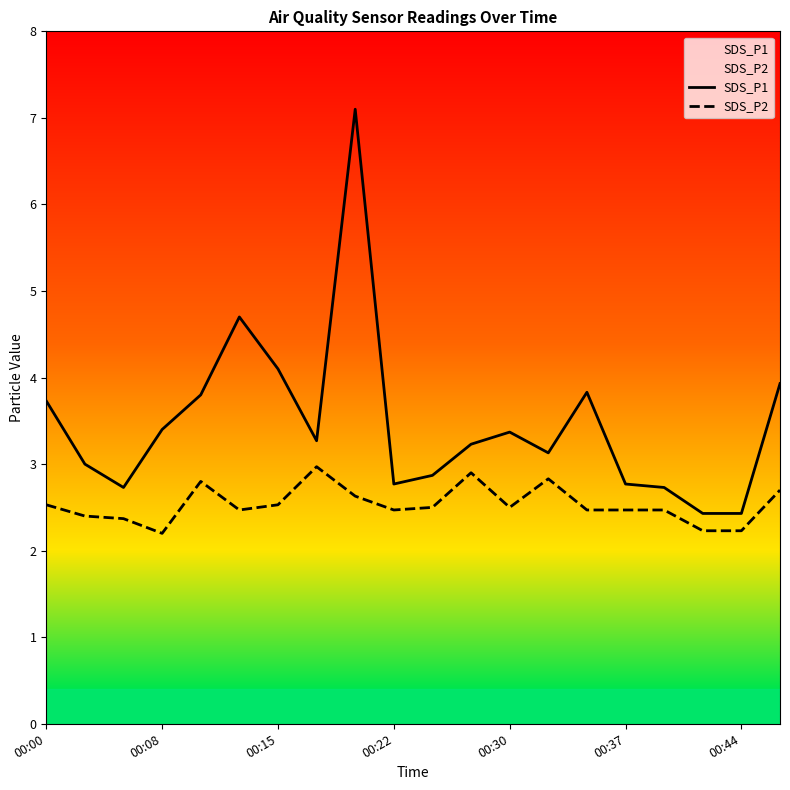

What is the total value across all series at 00:30?

5.9